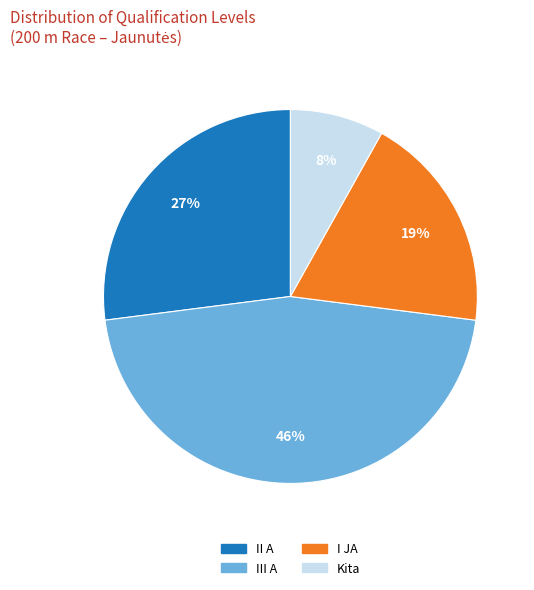

Is there a majority slice in this chart?

No